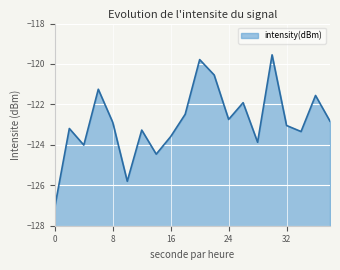

What is the value of the 12th point from the left?

-120.5